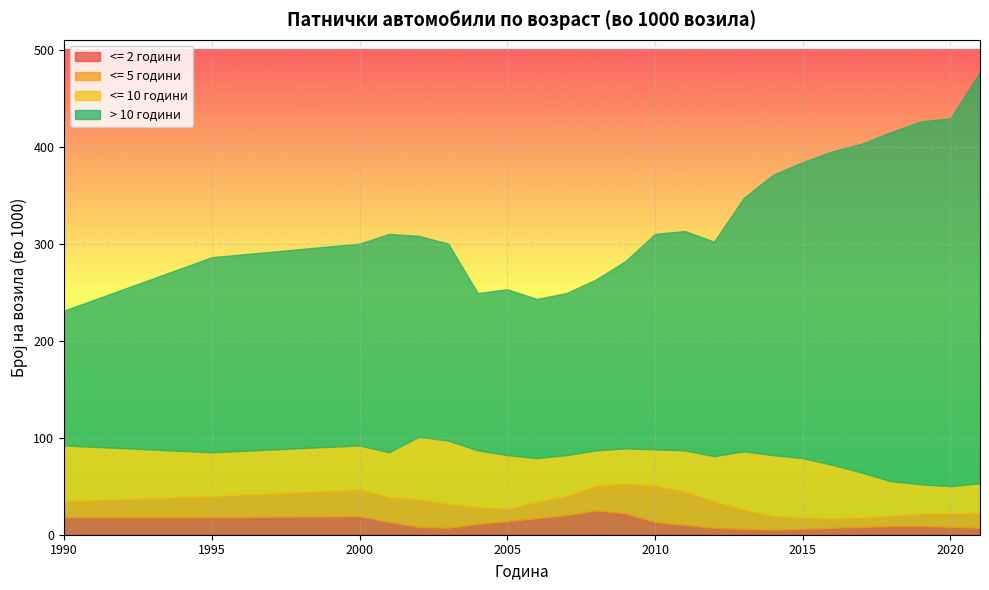

True or false: > 10 години has more than 2 interior local peaks.

True